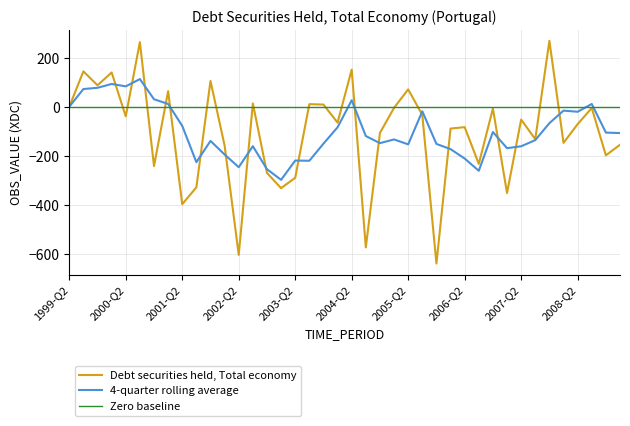

What is the minimum value shown in the chart?

-639.7